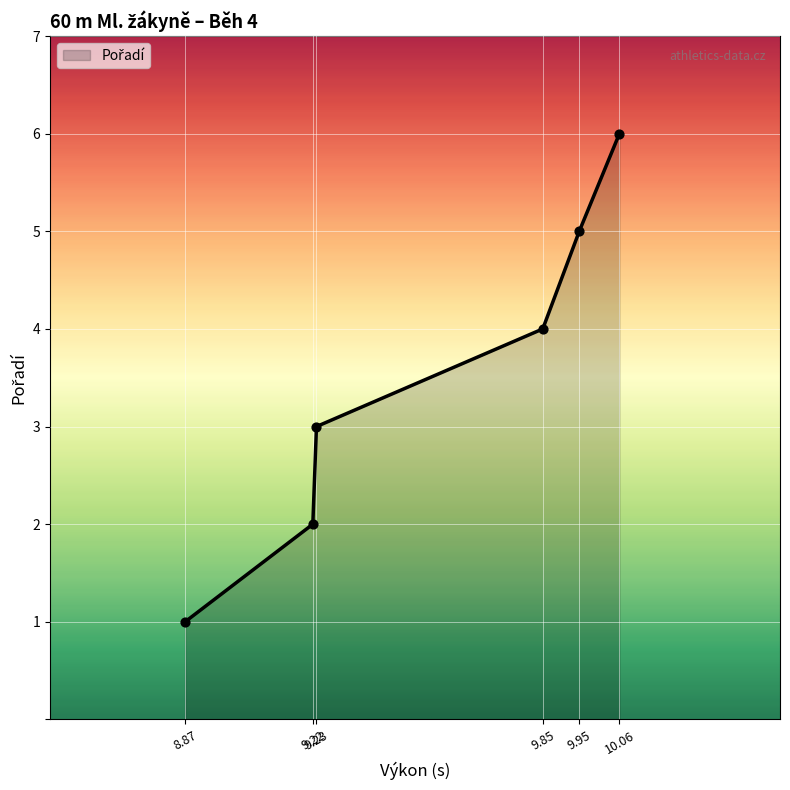

What is the average value?

4